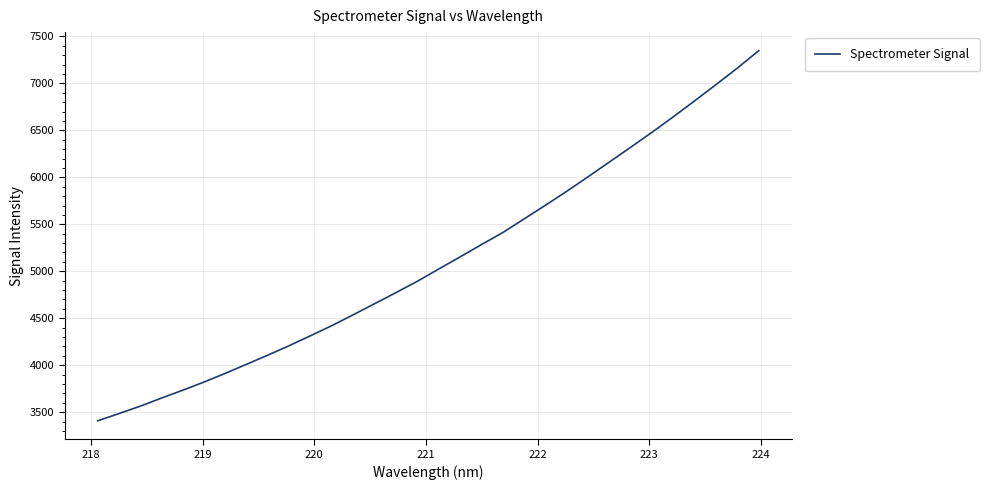

What is the maximum value shown in the chart?

7348.1